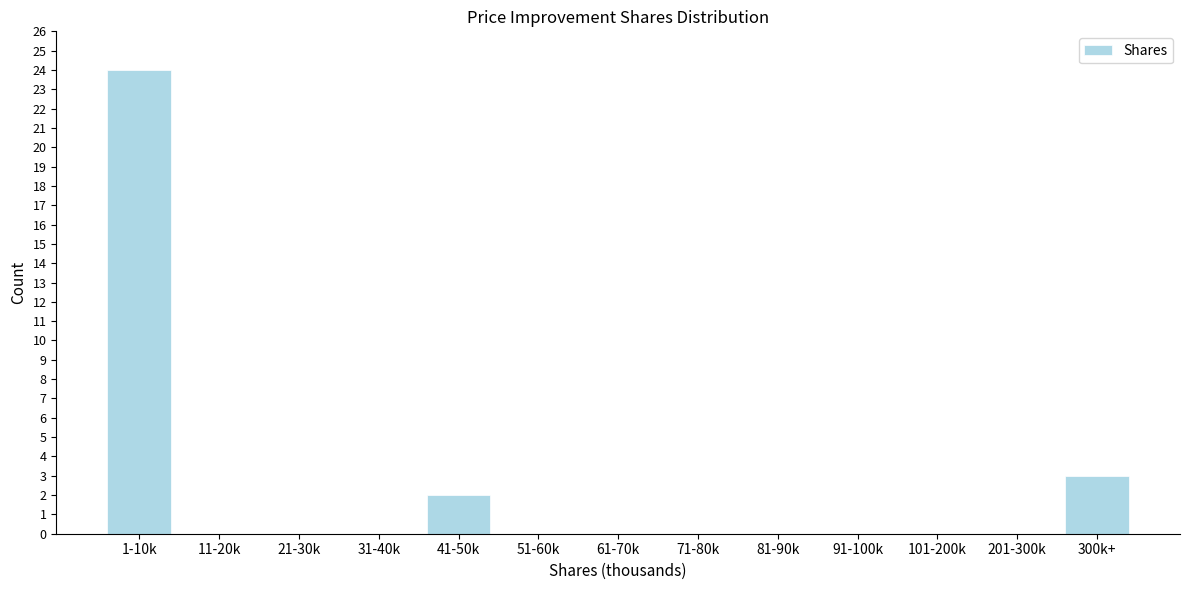

Reading left to right, transcribe all the data shown in this chart.

1-10k=24	11-20k=0	21-30k=0	31-40k=0	41-50k=2	51-60k=0	61-70k=0	71-80k=0	81-90k=0	91-100k=0	101-200k=0	201-300k=0	300k+=3